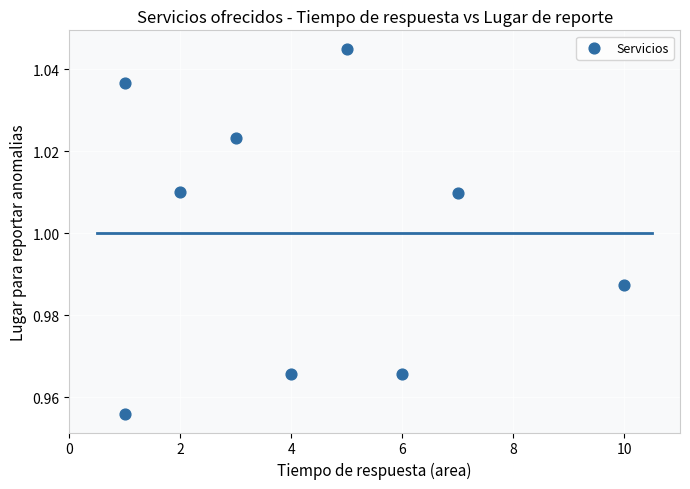

What is the range of X values (max minus min)?

9.0